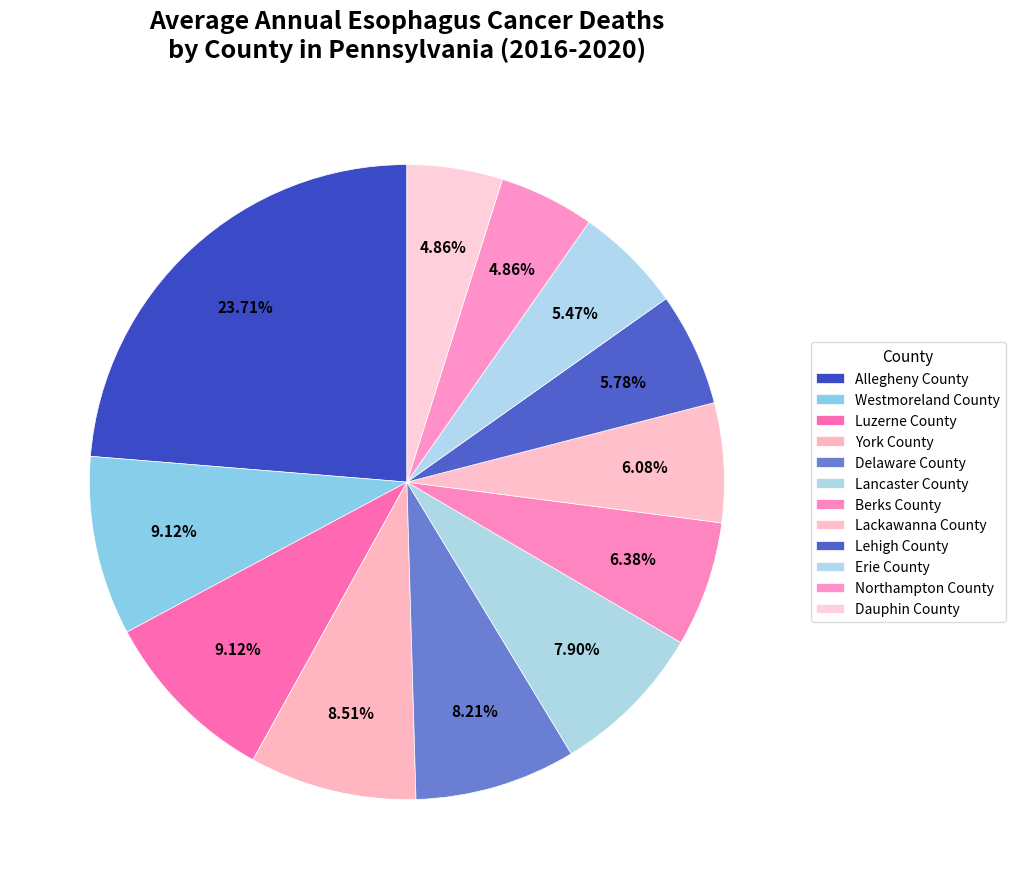

Which category has the biggest portion of the pie?

Allegheny County